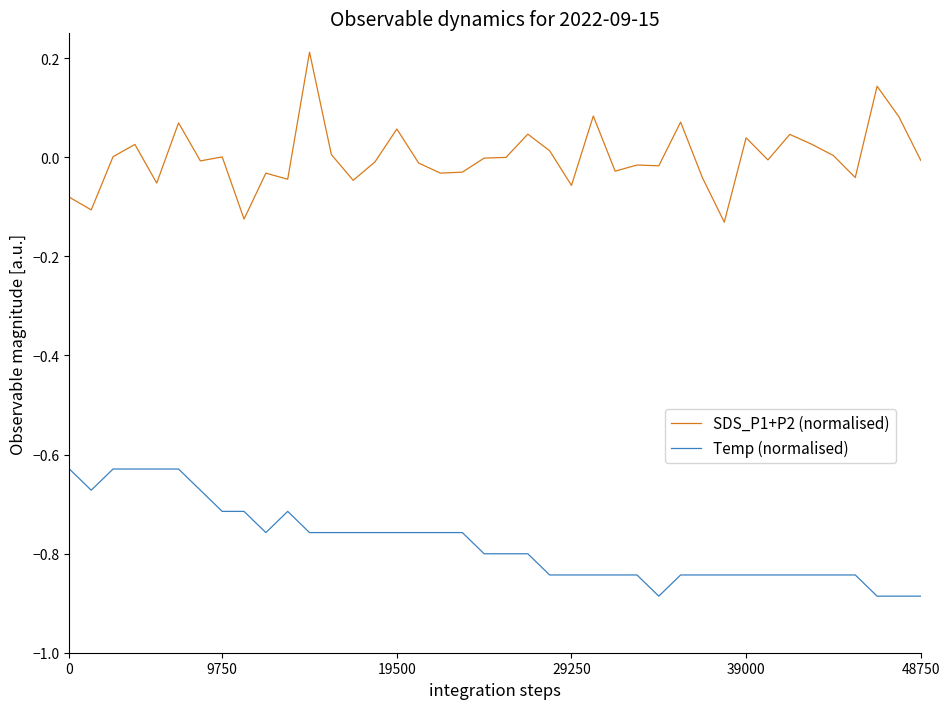

What is the difference between the maximum and minimum values in the Temp (normalised) series?

0.3